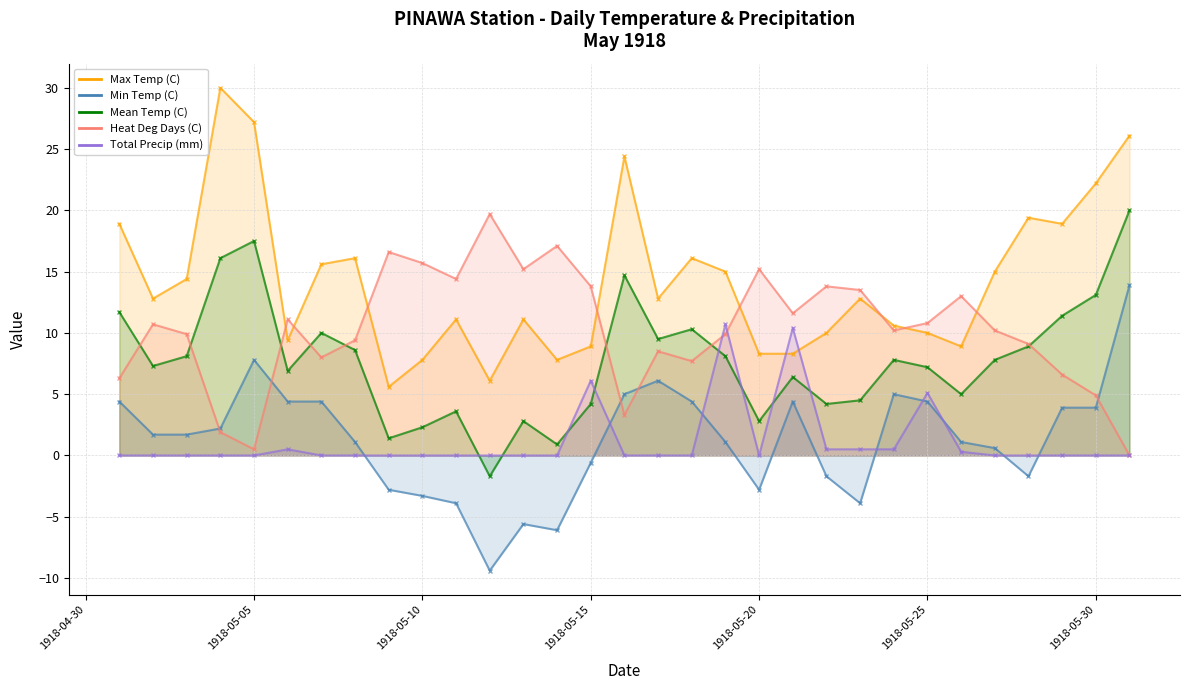

What is the greatest value displayed?

30.0